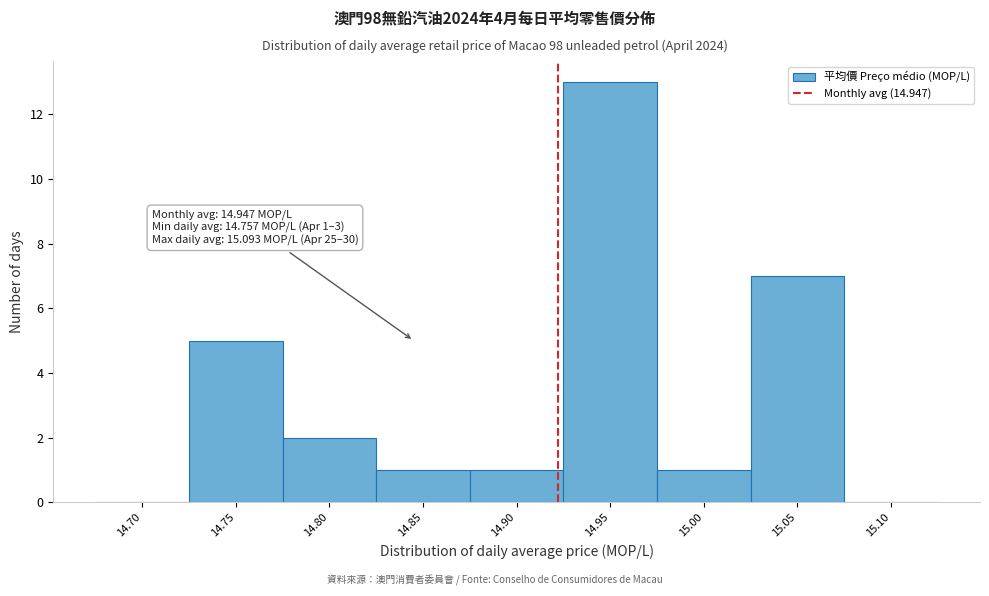

Reading right to left, list all the values displayed in this chart.

15.10=0	15.05=7	15.00=1	14.95=13	14.90=1	14.85=1	14.80=2	14.75=5	14.70=0